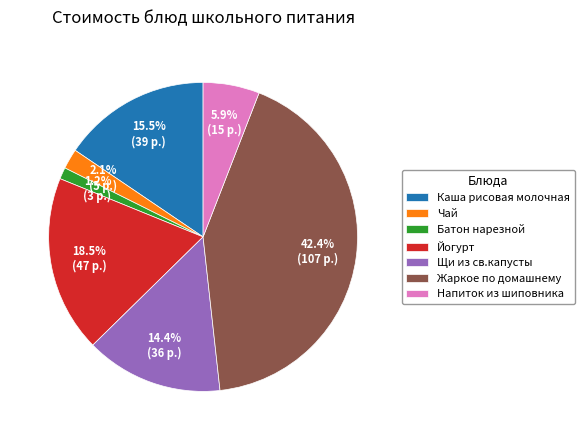

What portion of the pie excludes Батон нарезной?

98.8%